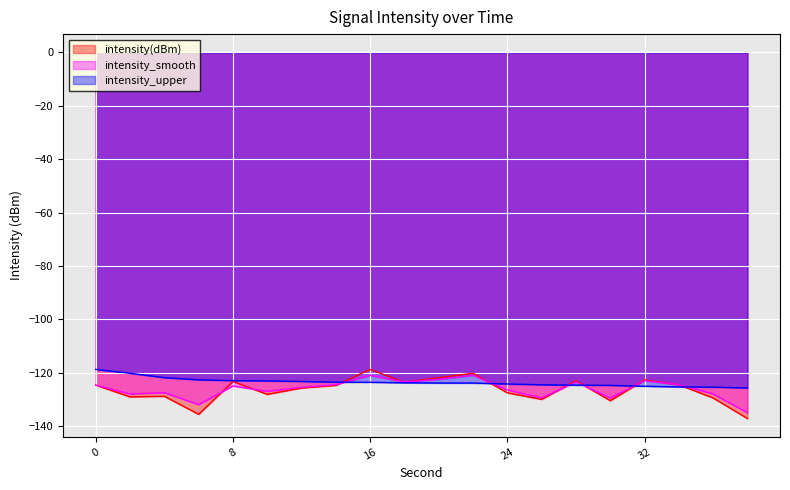

Is it true that intensity(dBm) equals -135.6 at 6?

True